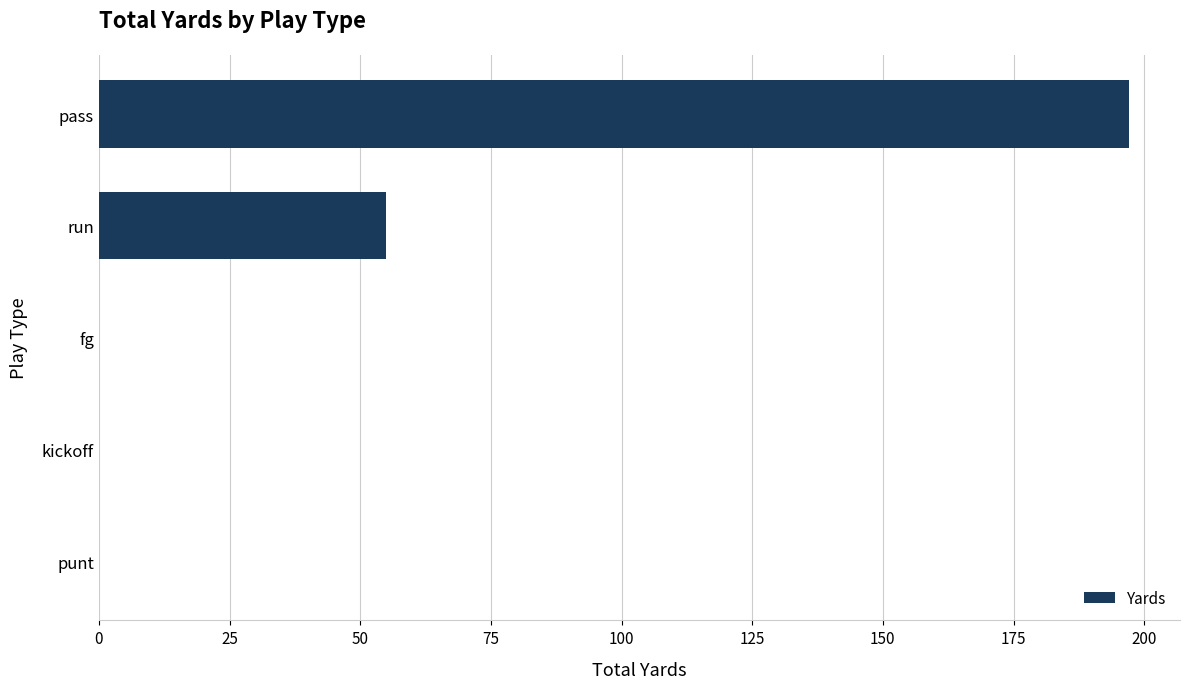

Count the number of categories in the chart.

5